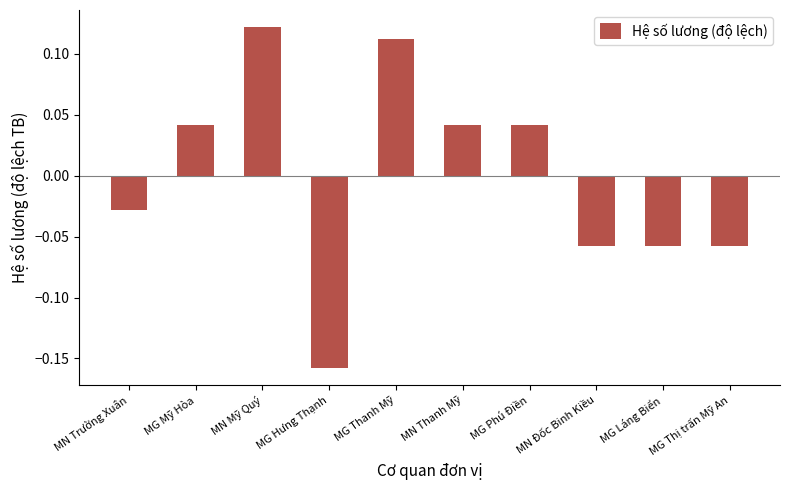

How many data points are less than 0?

5